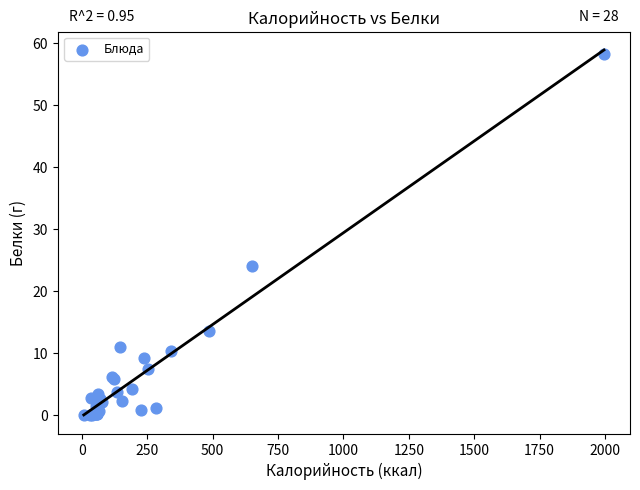

What Y value in the scatter plot is closest to 29?

24.0